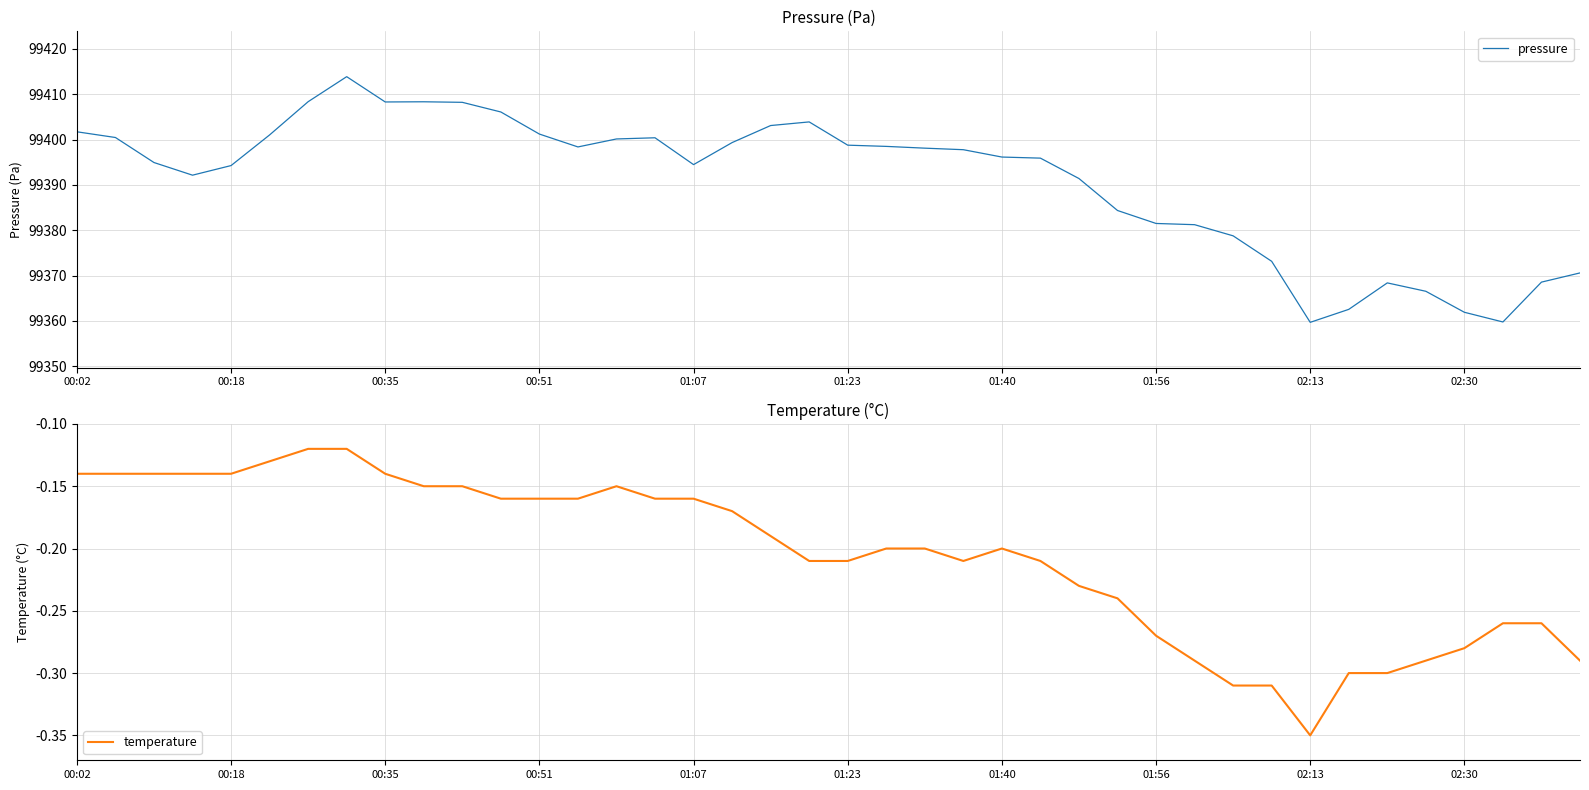

Does the chart display data point markers on the line(s)?

No